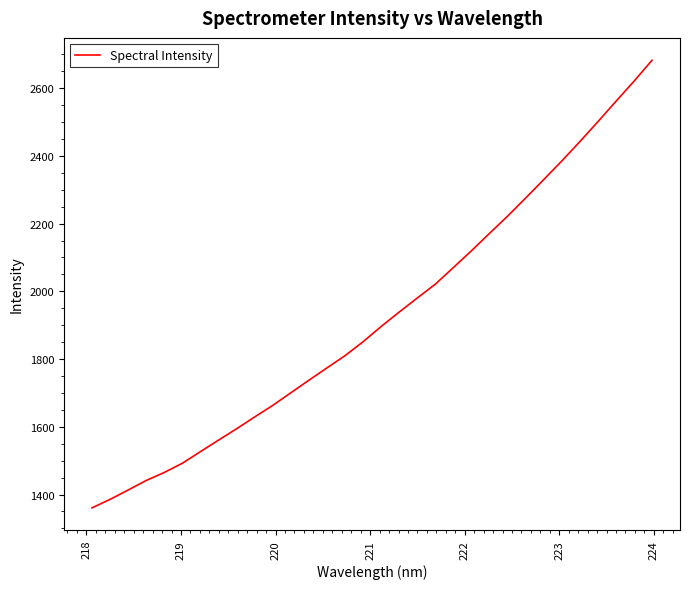

Reading right to left, extract all data points from this chart.

2682.4	2620.4	2561.1	2500.9	2442.1	2384.9	2330.1	2275.7	2222.1	2171.5	2120.0	2070.6	2021.4	1980.5	1939.0	1896.4	1851.4	1810.2	1774.1	1737.6	1700.6	1663.4	1629.2	1594.3	1560.8	1526.7	1492.5	1465.2	1441.5	1413.4	1385.7	1360.6